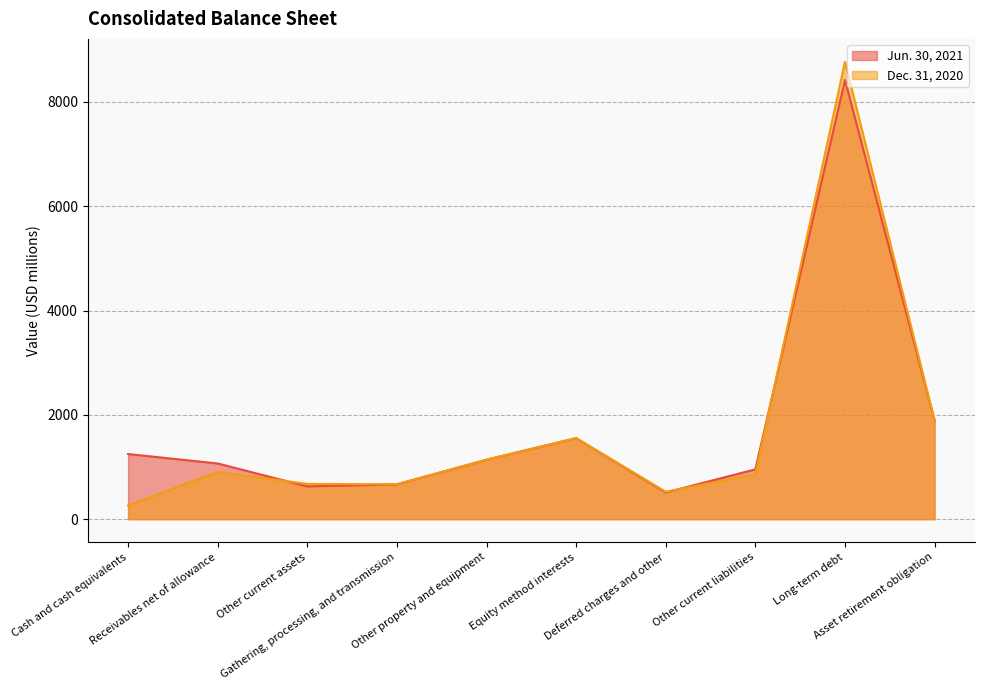

Where is Dec. 31, 2020 nearest to the value 4516?

Asset retirement obligation